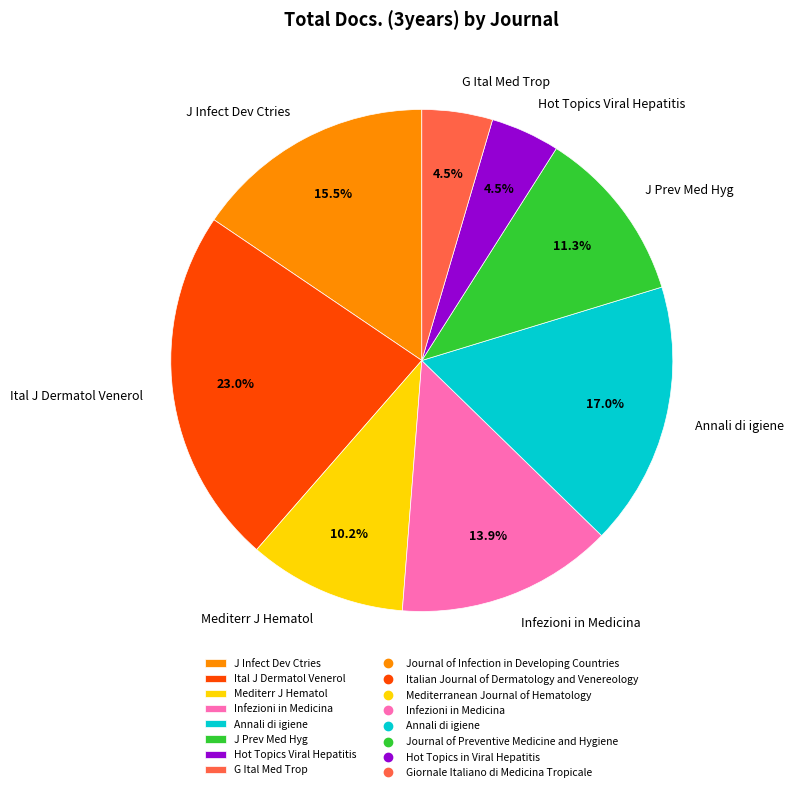

What percentage is NOT represented by Infezioni in Medicina?

86.1%